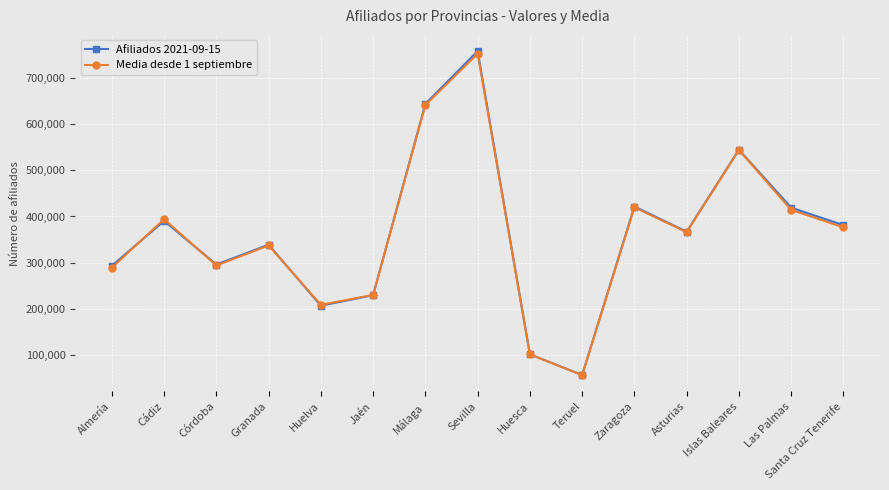

Which series changed the most between Huelva and Huesca?

Media desde 1 septiembre